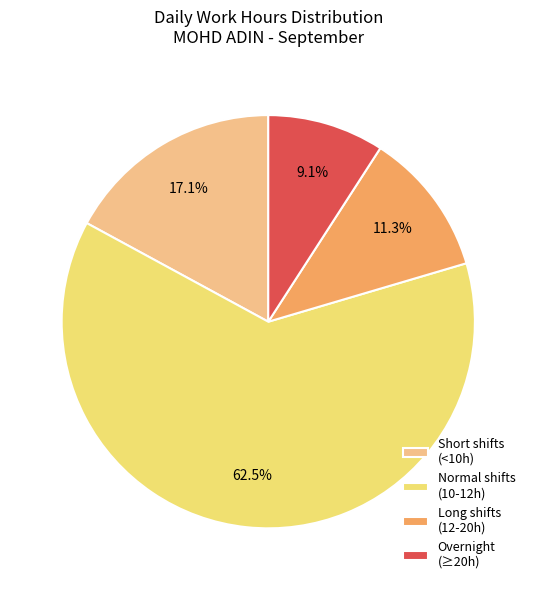

Count the number of slices in the pie.

4